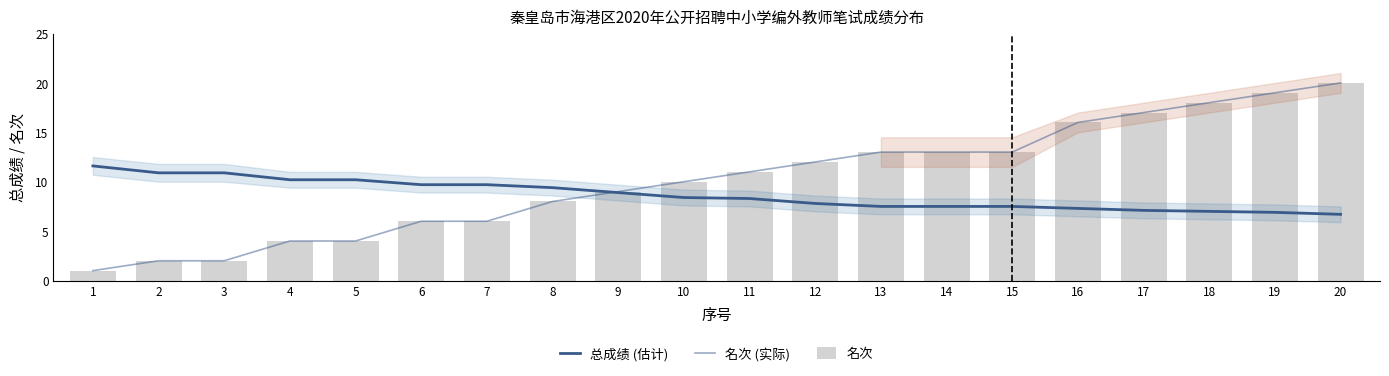

Reading left to right, what are all the values shown in this chart?

总成绩 (估计): 1=11.6	2=10.9	3=10.9	4=10.2	5=10.2	6=9.7	7=9.7	8=9.4	9=8.9	10=8.4	11=8.3	12=7.8	13=7.5	14=7.5	15=7.5	16=7.3	17=7.1	18=7.0	19=6.9	20=6.7
名次 (实际): 1=1.0	2=2.0	3=2.0	4=4.0	5=4.0	6=6.0	7=6.0	8=8.0	9=9.0	10=10.0	11=11.0	12=12.0	13=13.0	14=13.0	15=13.0	16=16.0	17=17.0	18=18.0	19=19.0	20=20.0
名次: 1=1.0	2=2.0	3=2.0	4=4.0	5=4.0	6=6.0	7=6.0	8=8.0	9=9.0	10=10.0	11=11.0	12=12.0	13=13.0	14=13.0	15=13.0	16=16.0	17=17.0	18=18.0	19=19.0	20=20.0